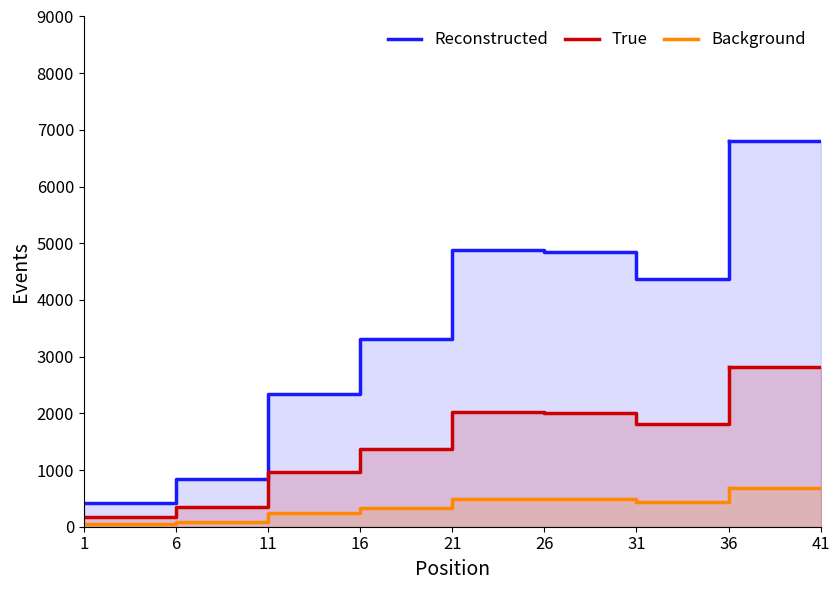

Count the number of categories in the chart.

8